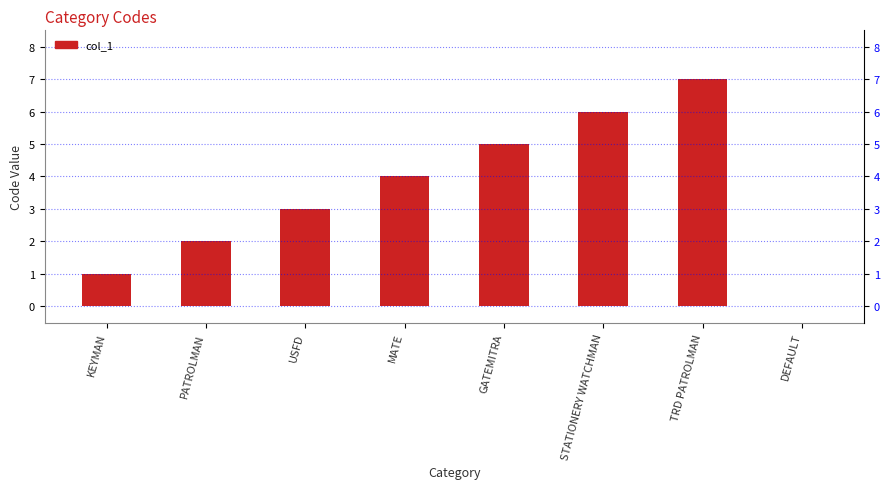

What is the difference between the maximum and second lowest values?

6